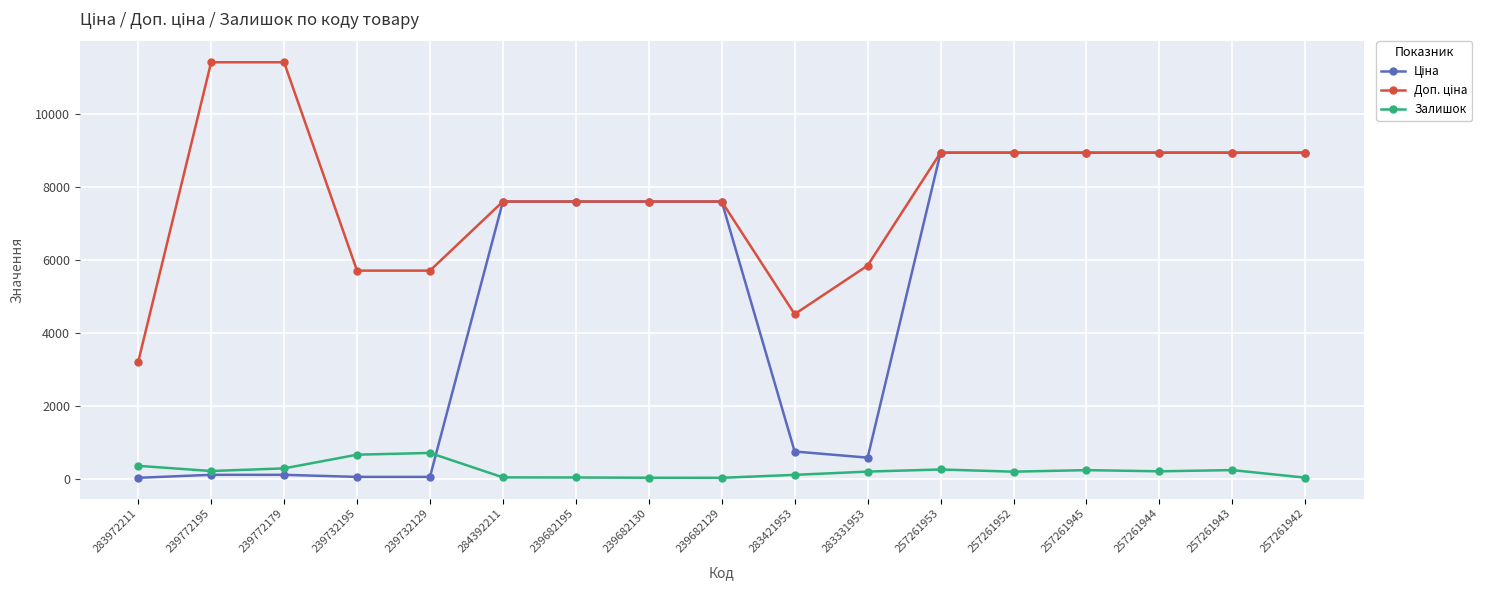

What is the difference between the highest and lowest values at 257261953?

8674.1